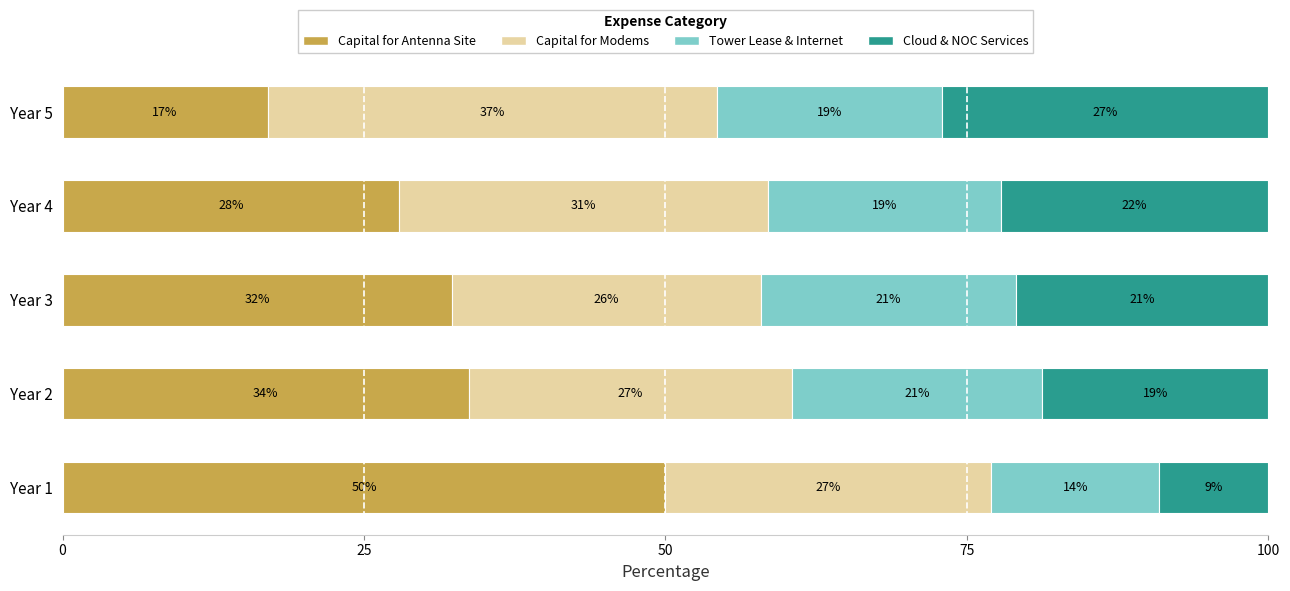

What is the lowest value of the Capital for Antenna Site series?

17.0